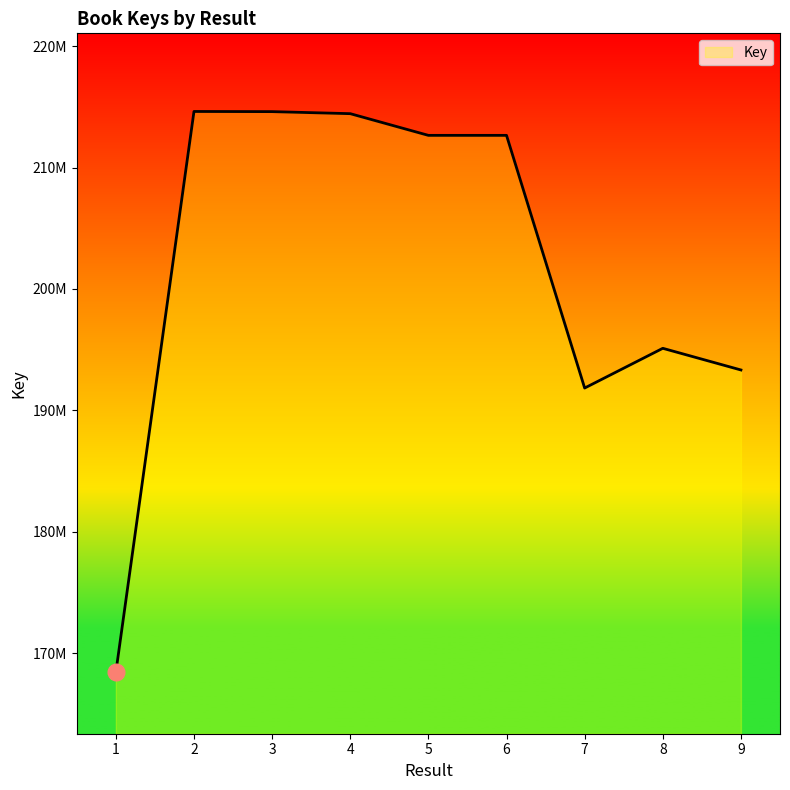

Does the chart display data point markers on the line(s)?

No